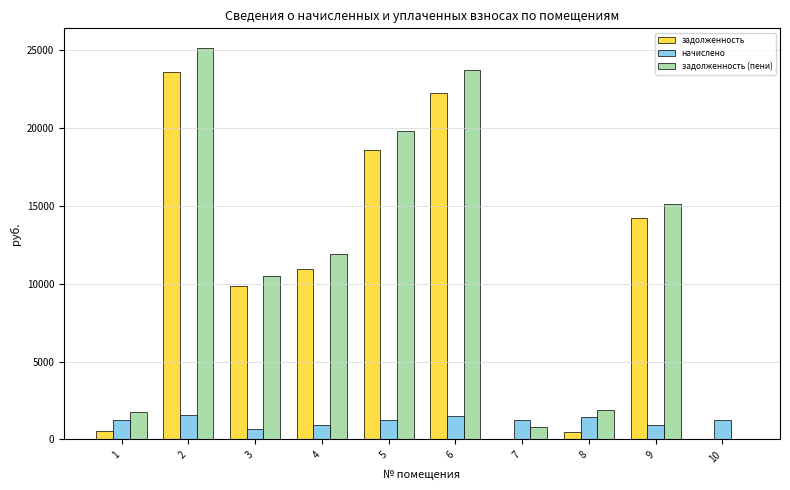

What is the spread (max minus min) of values at 2?

23599.9